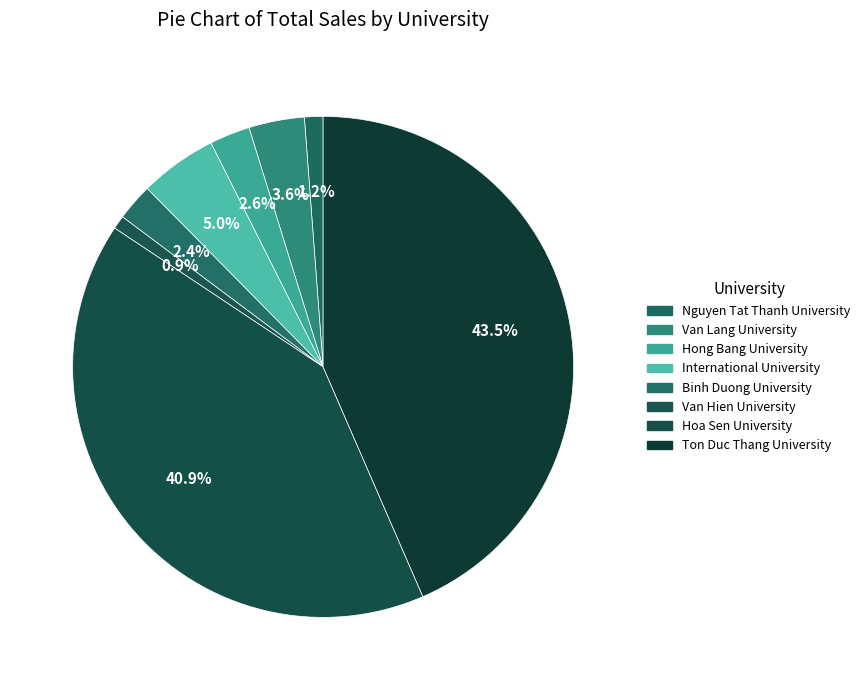

How many segments does this pie chart have?

8